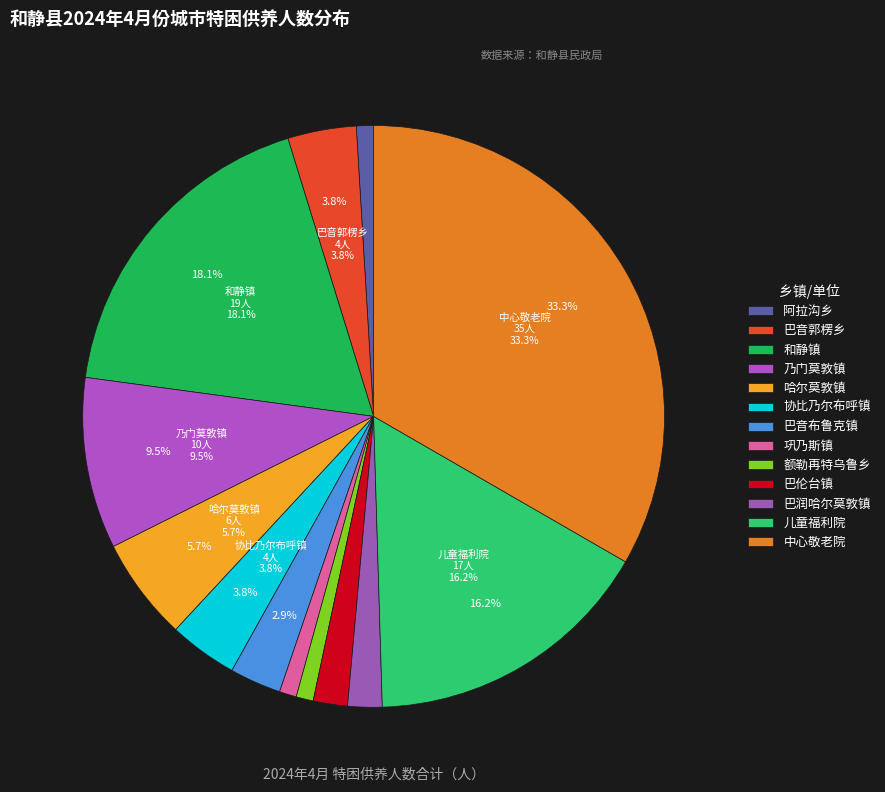

What is the largest slice in the pie chart?

中心敬老院